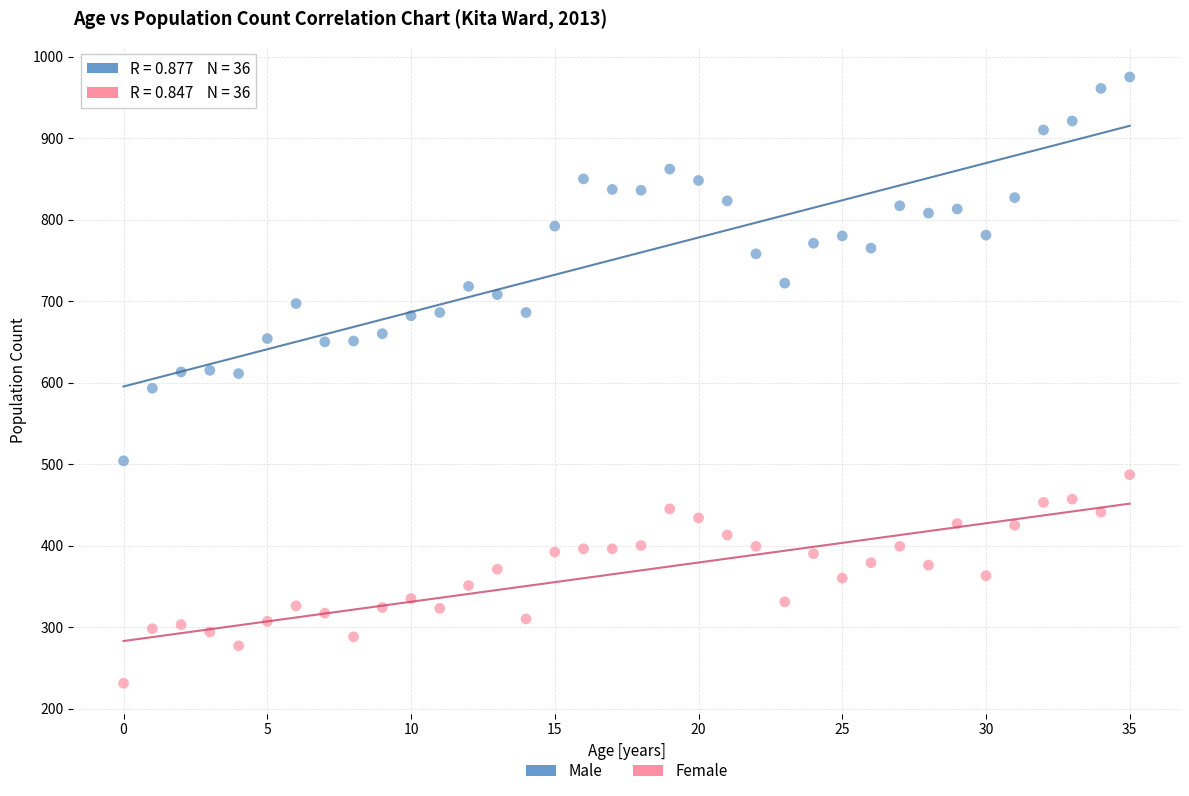

What are all the series names shown in the legend?

Male, Female